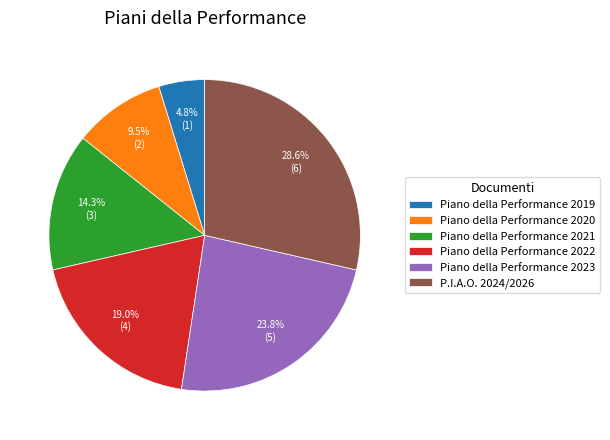

Which slice is the largest?

P.I.A.O. 2024/2026